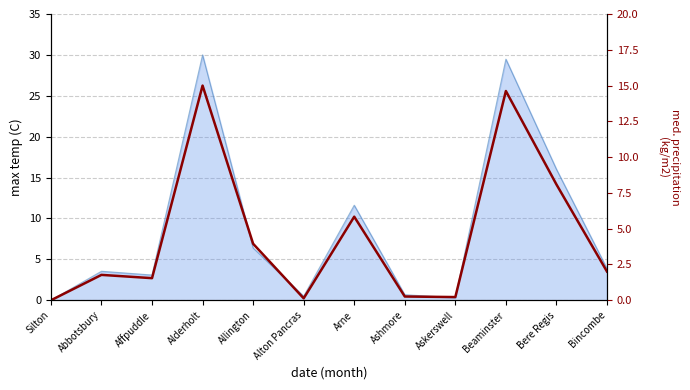

What is the label of the 4th point from the right?

Askerswell